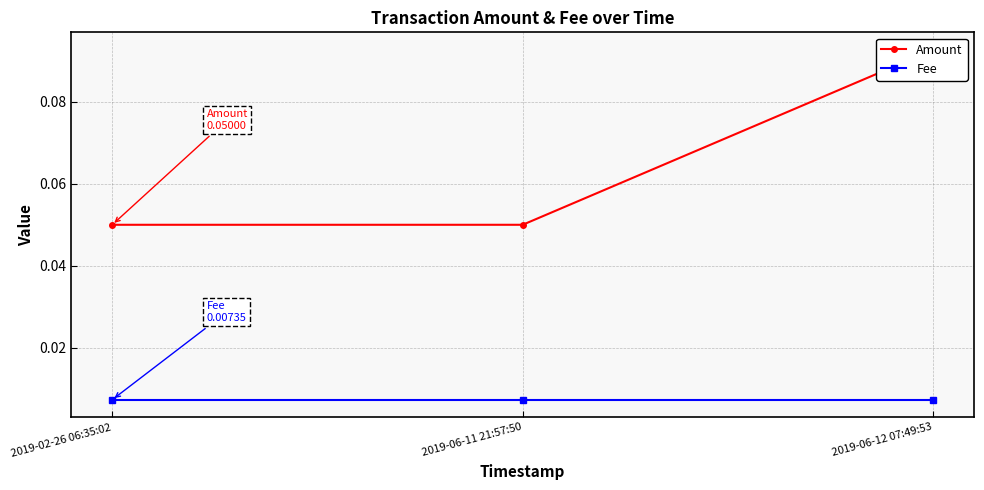

Is the value of Amount at 2019-02-26 06:35:02 greater than the value of Fee at 2019-02-26 06:35:02?

Yes